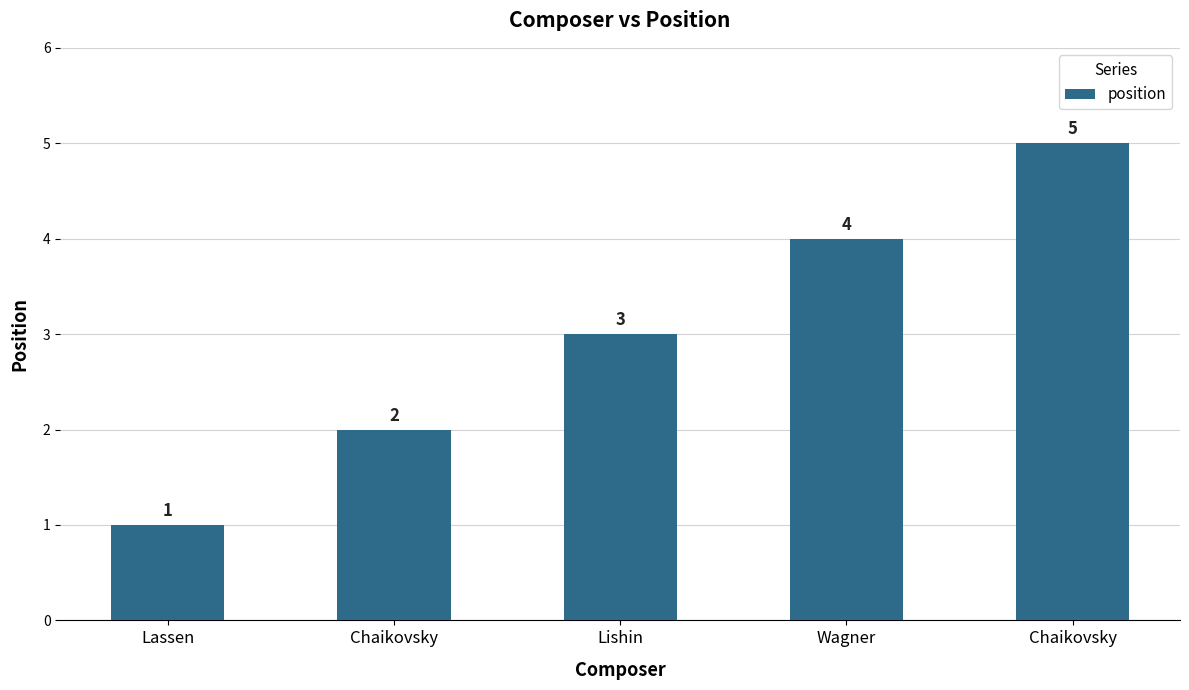

At which label does the data first exceed 3?

Wagner